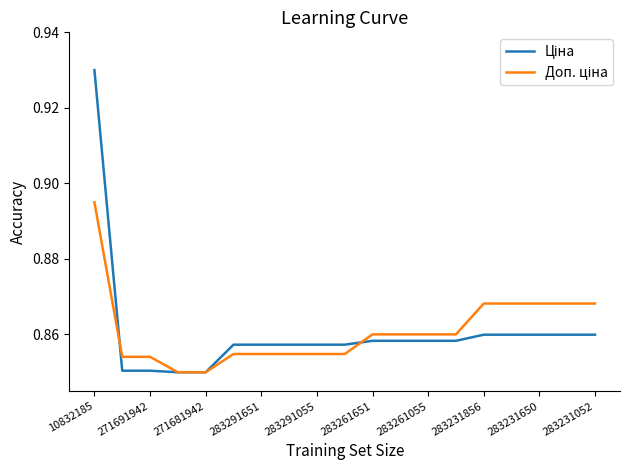

Which series ends up on top after the final intersection of Ціна and Доп. ціна?

Доп. ціна